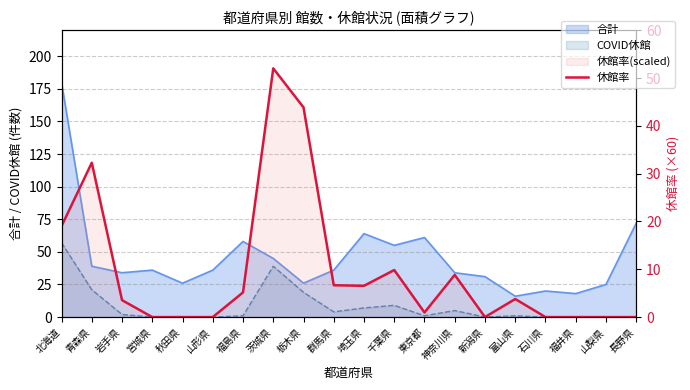

Reading left to right, what are all the values shown in this chart?

19.0	32.3	3.5	0.0	0.0	0.0	5.2	52.0	43.9	6.7	6.5	9.8	1.0	8.8	0.0	3.8	0.0	0.0	0.0	0.0